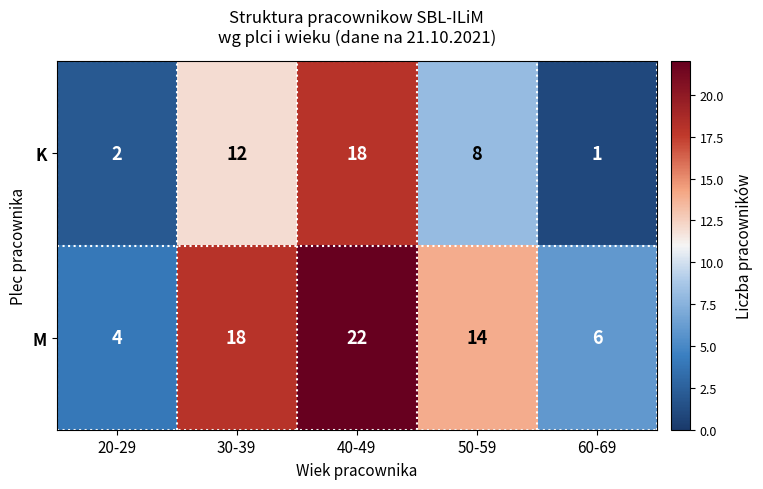

At how many categories does at least one series exceed 3?

5